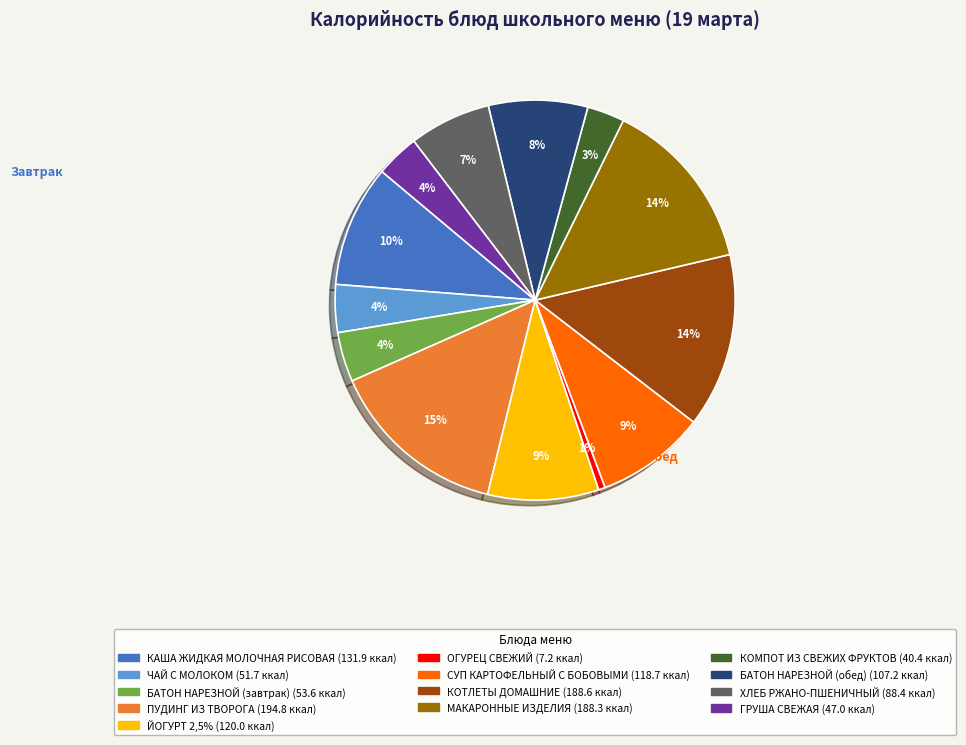

Is it true that СУП КАРТОФЕЛЬНЫЙ С БОБОВЫМИ is 9% of the pie?

True